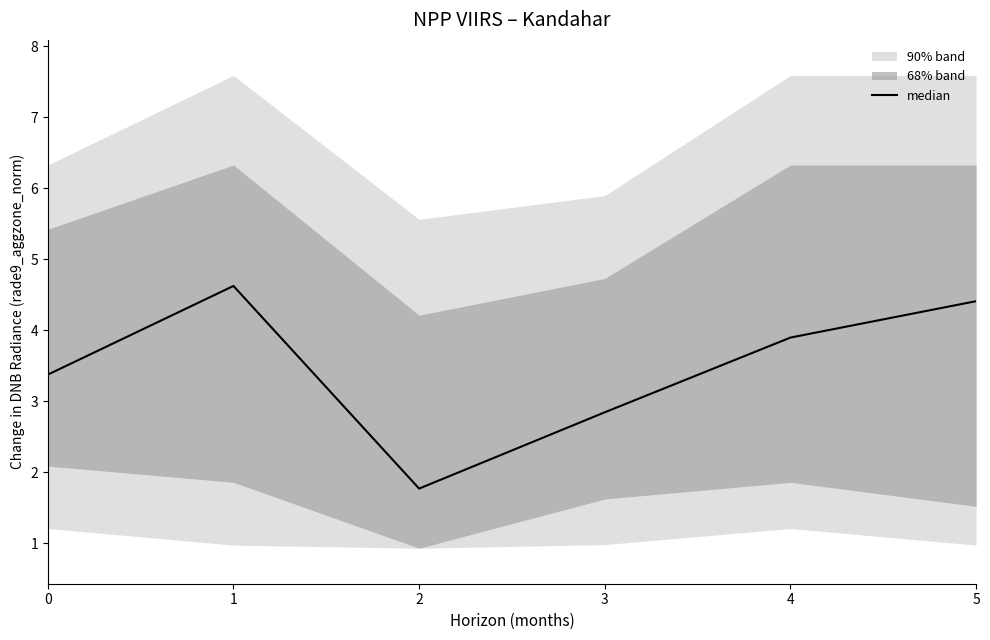

List the labels in order of value, smallest first.

2, 3, 0, 4, 5, 1